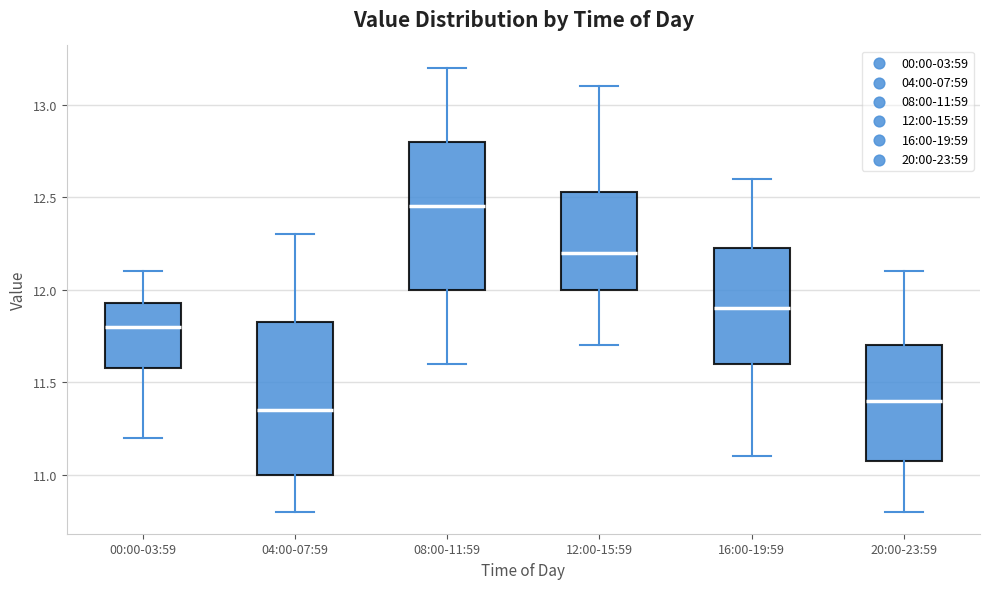

Which box's median line is the highest?

08:00-11:59